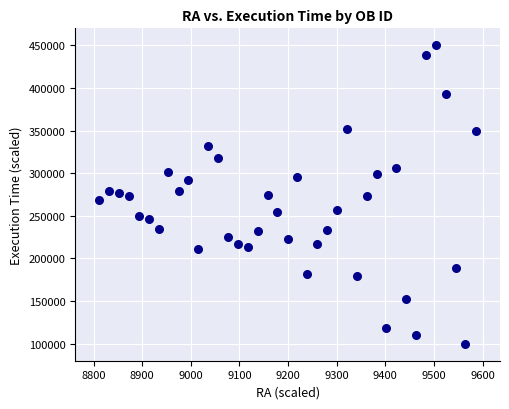

What is the range of X values (max minus min)?

774